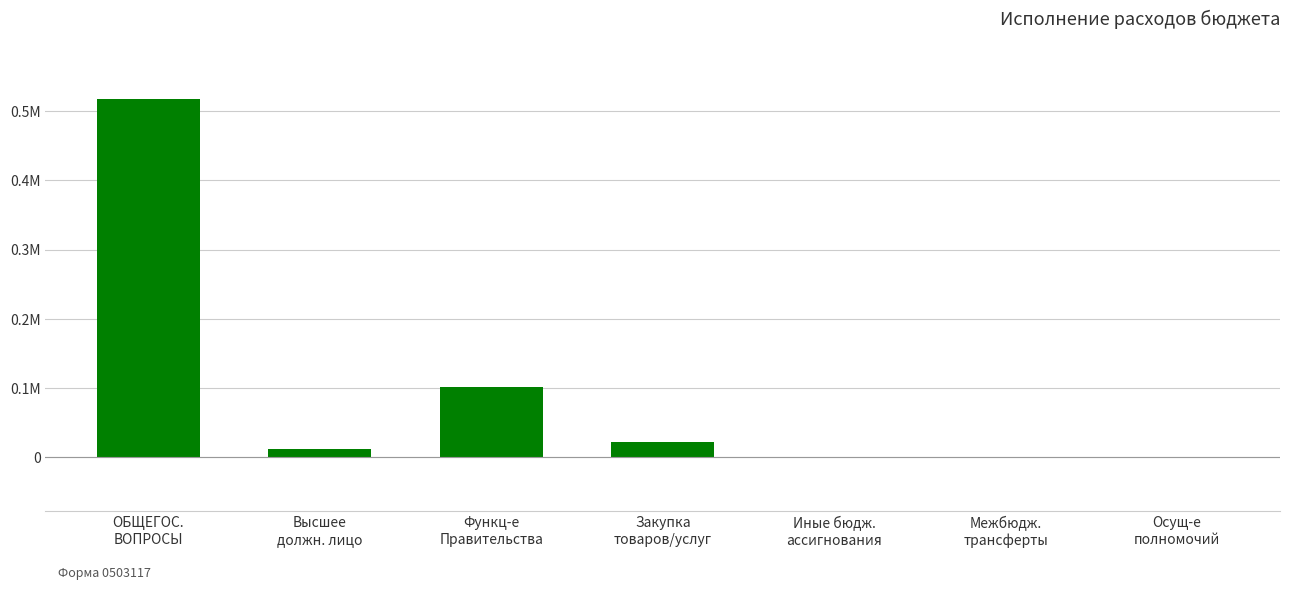

Are the bars horizontal?

No